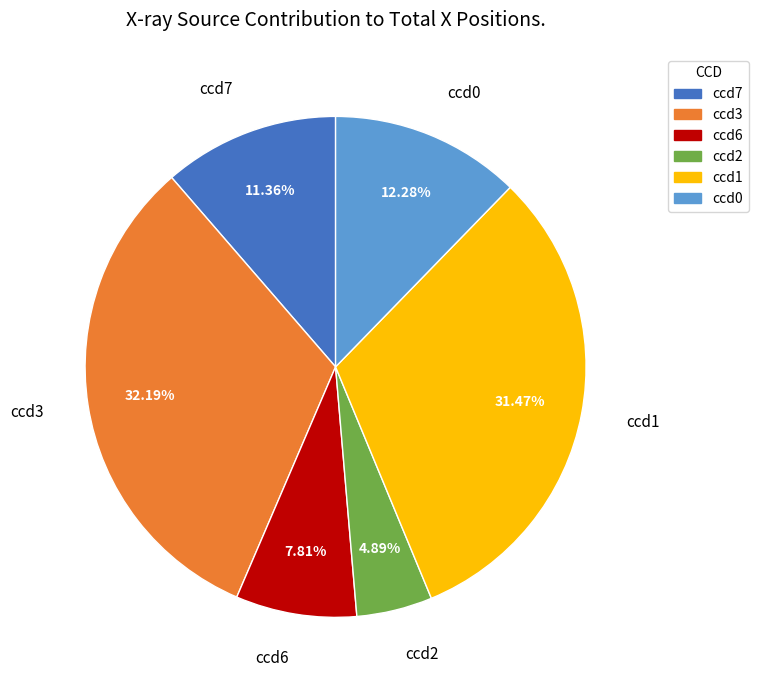

Does any single category account for the majority?

No